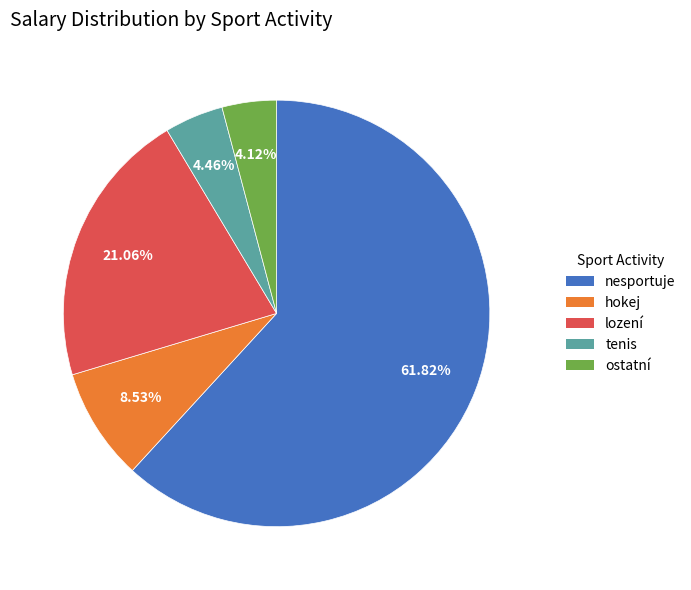

Does any single category account for the majority?

Yes